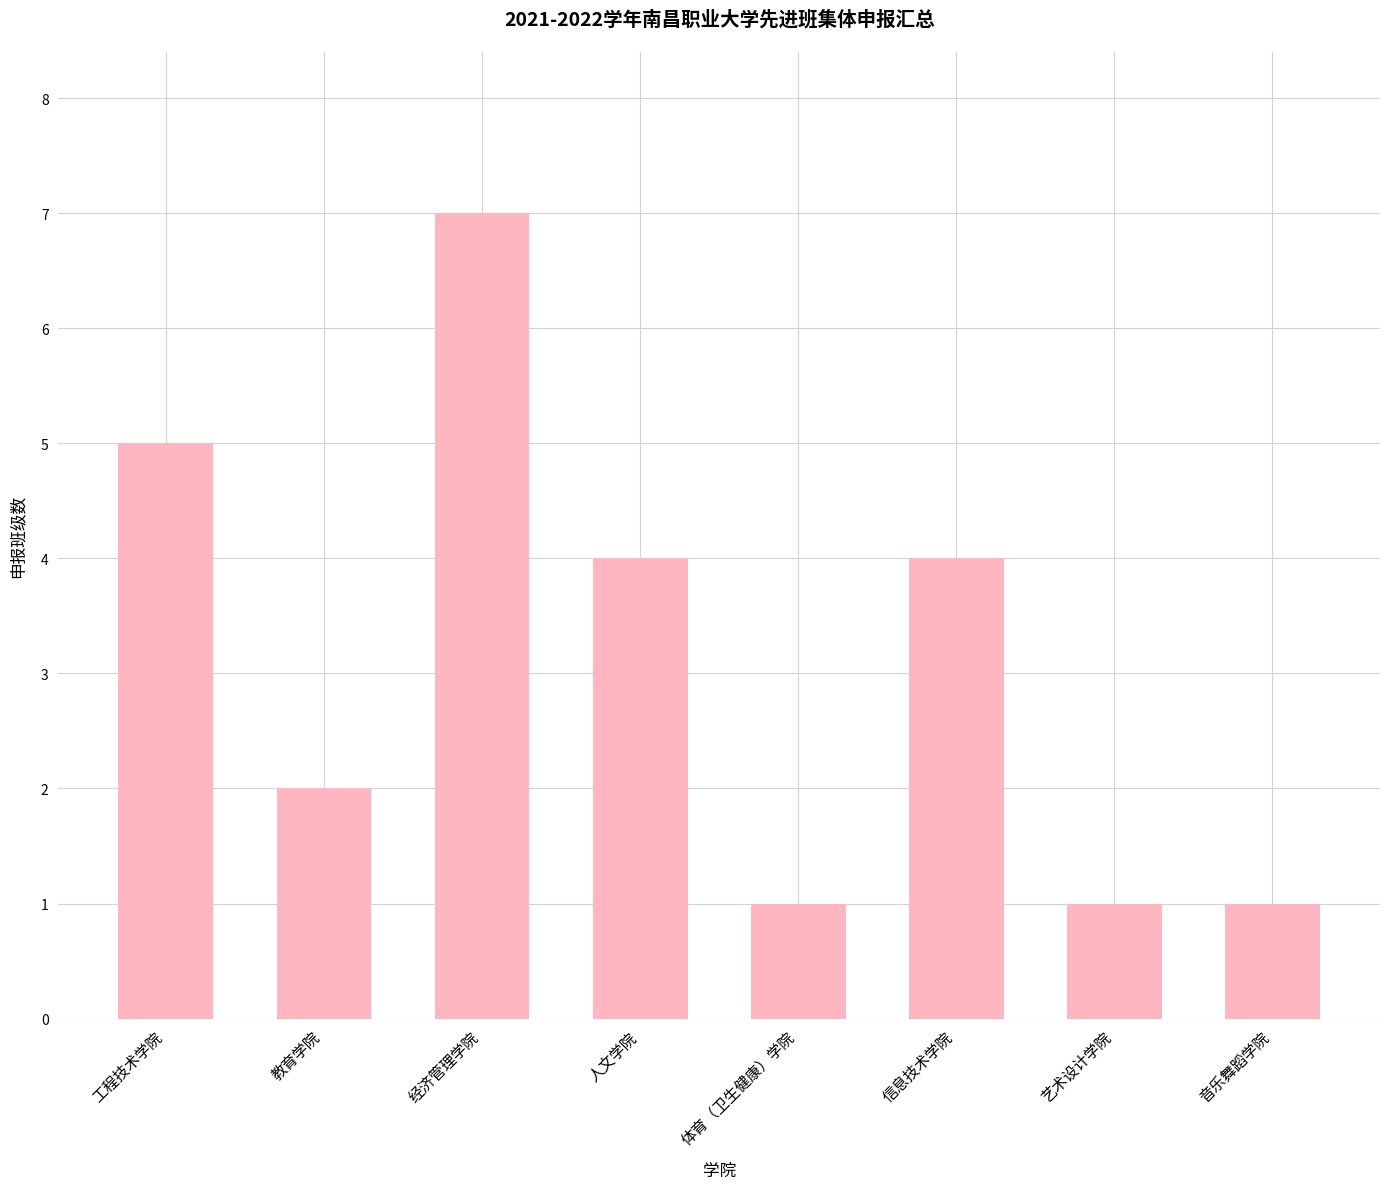

What is the maximum value shown in the chart?

7